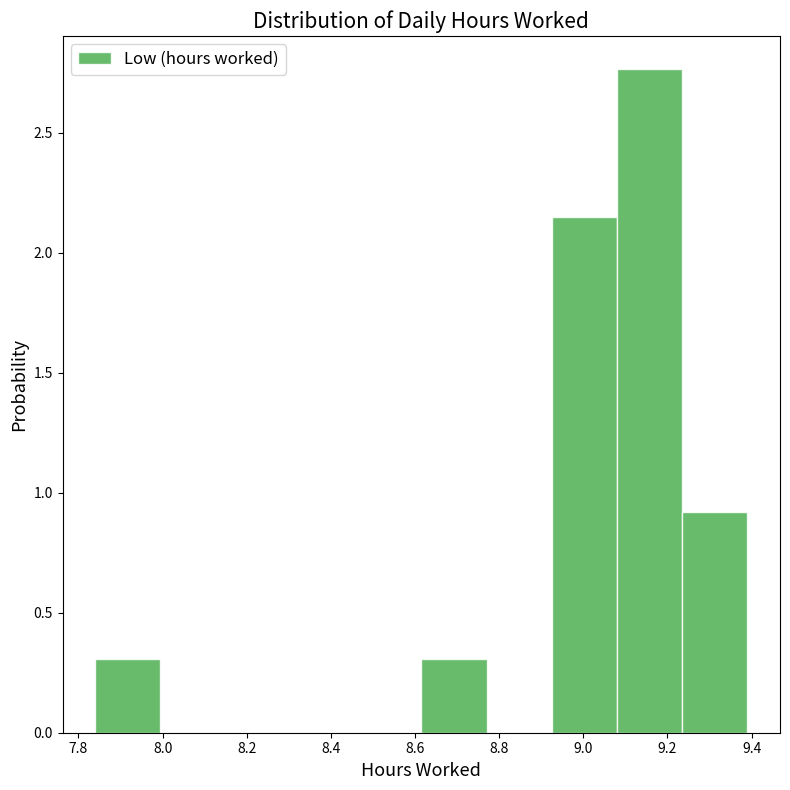

What is the height of the bar covering 7.840 to 7.995 on the x-axis? Neither the bar edges nor the heights are printed on the chart, so give them approximately, as read against the axes.

0.30